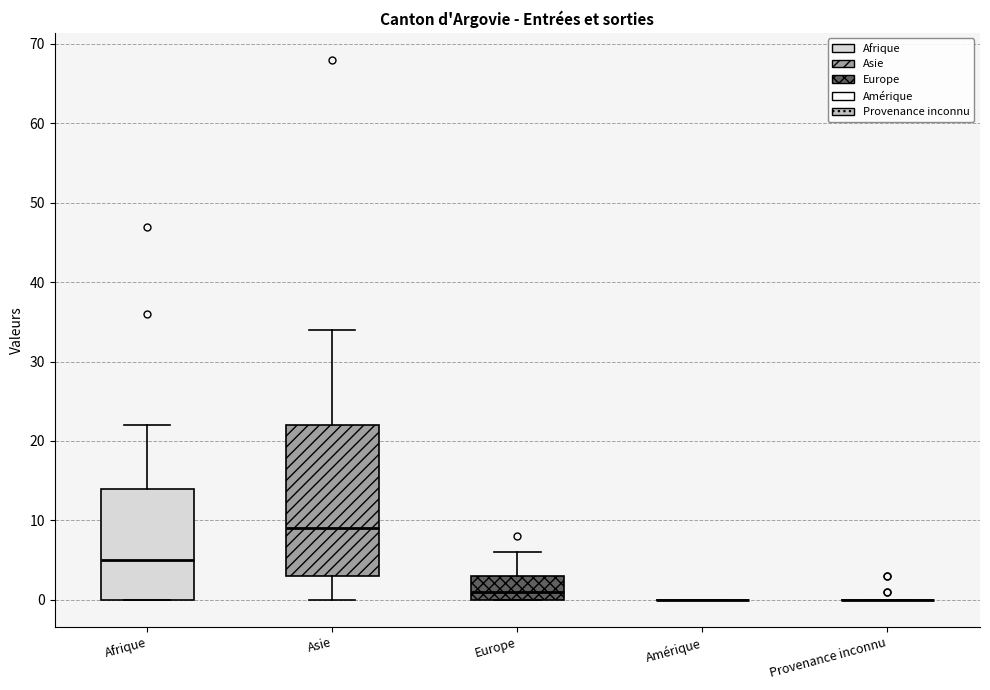

Comparing the boxes themselves (not the whiskers), which one is the tallest?

Asie